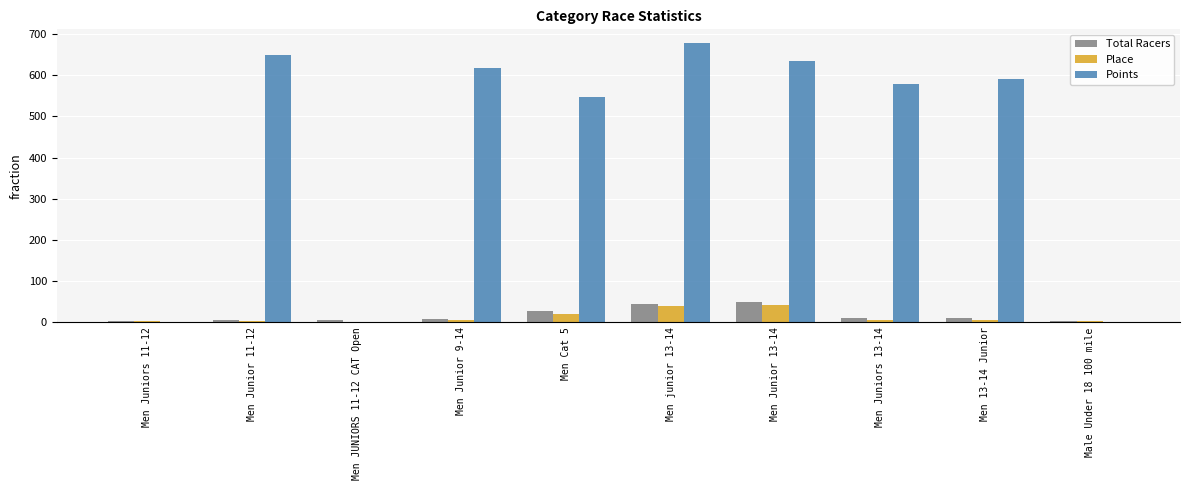

What is the difference between the Total Racers values at Male Under 18 100 mile and Men Cat 5?

23.0